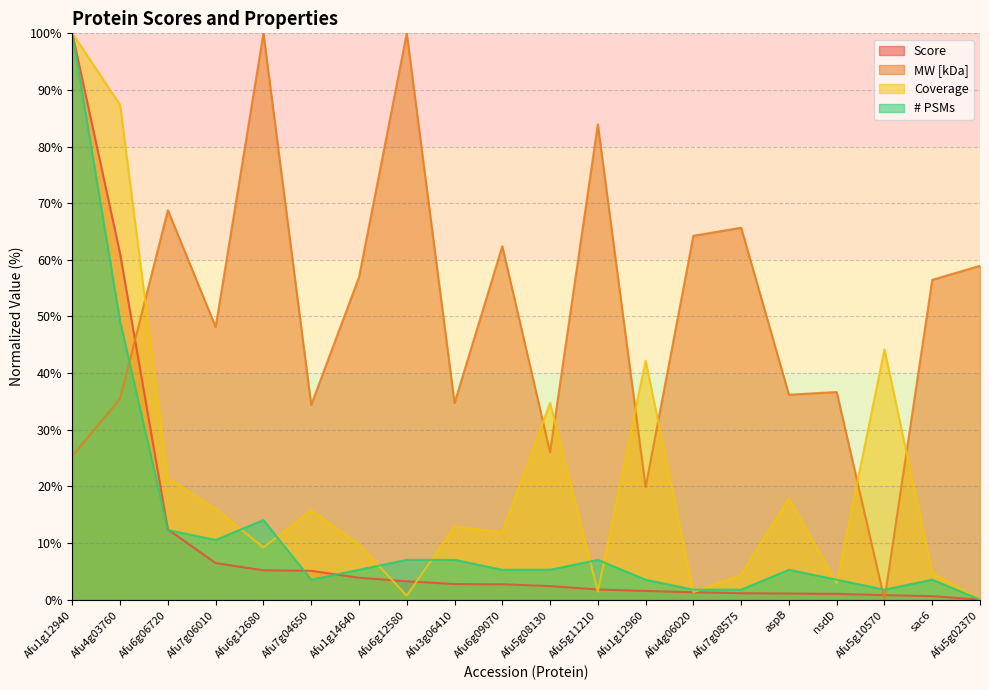

Rank the series at Afu4g03760 from highest to lowest value.

Coverage, Score, # PSMs, MW [kDa]